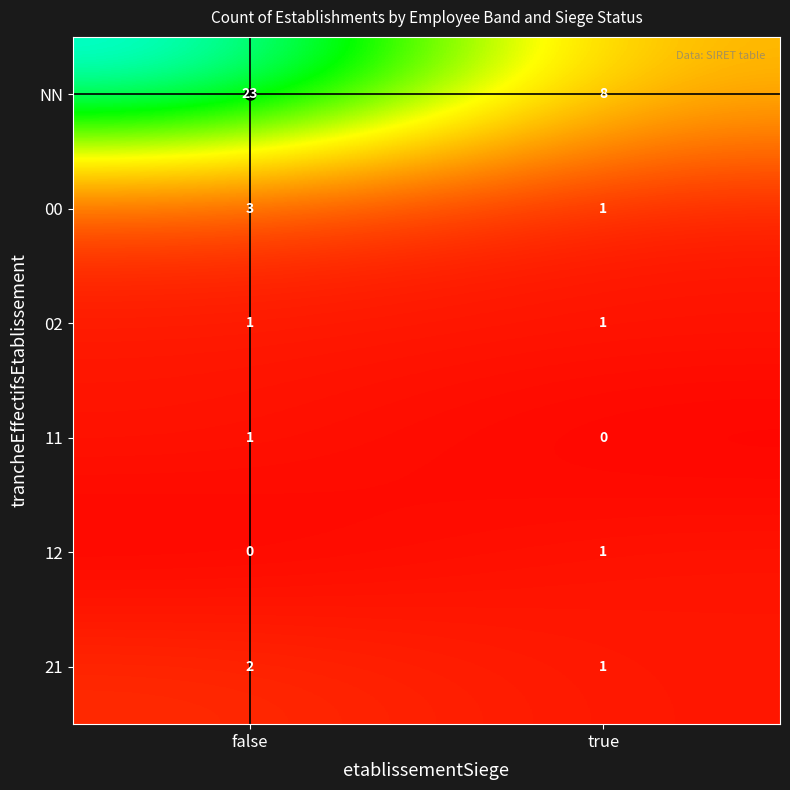

List the labels in order of 21 value, smallest first.

true, false